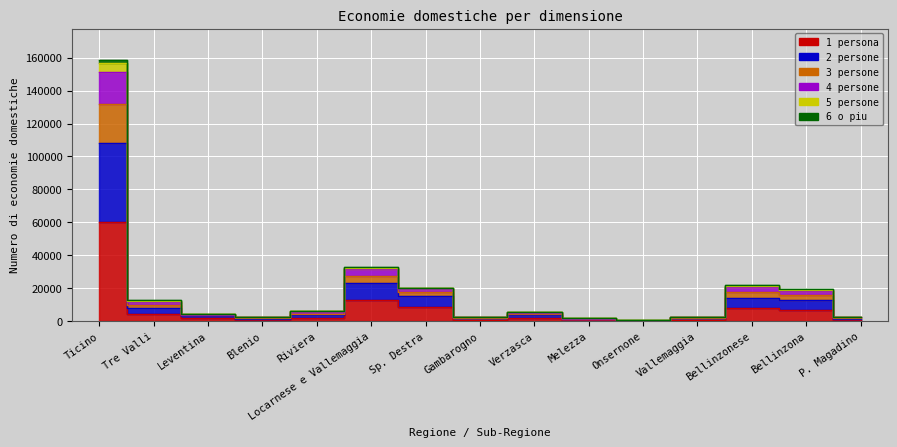

The 1 persona series shows 1623 at Leventina. True or false?

True